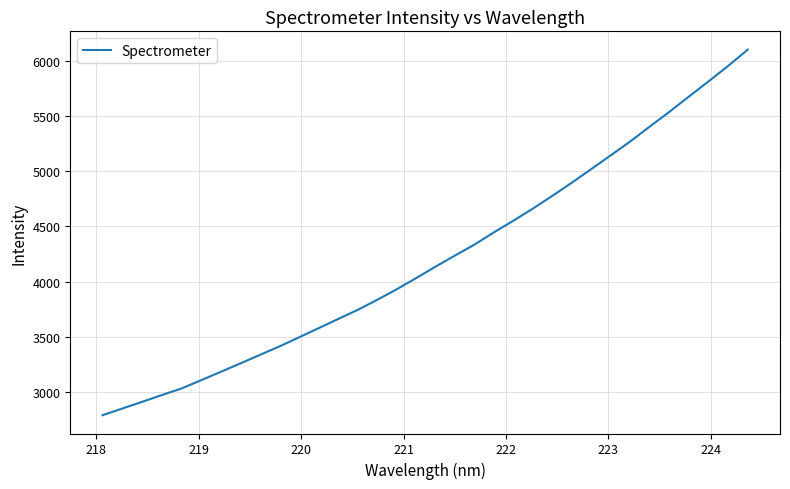

What is the sum of all values?

143050.0